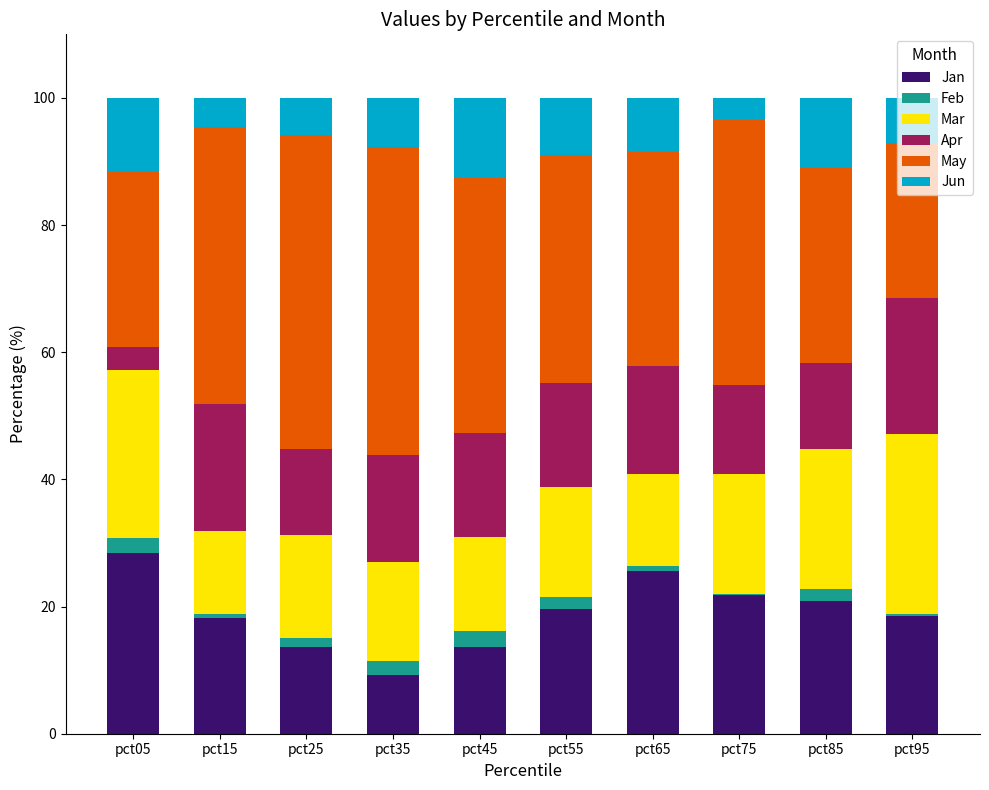

What is the highest value of the Jan series?

28.4